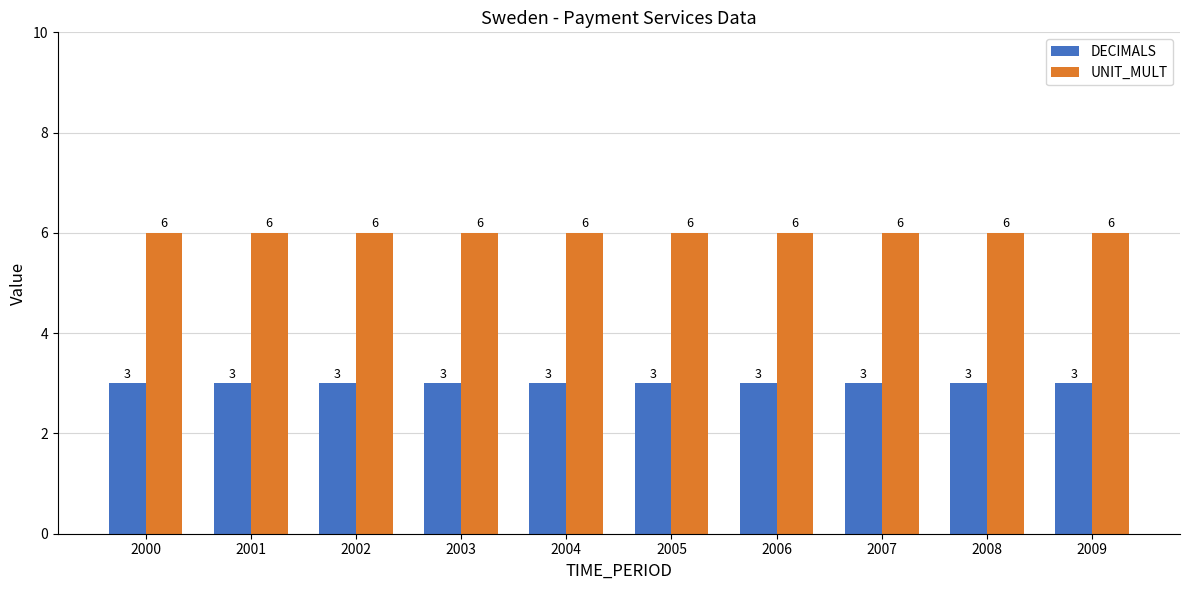

What is the sum of all UNIT_MULT values?

60